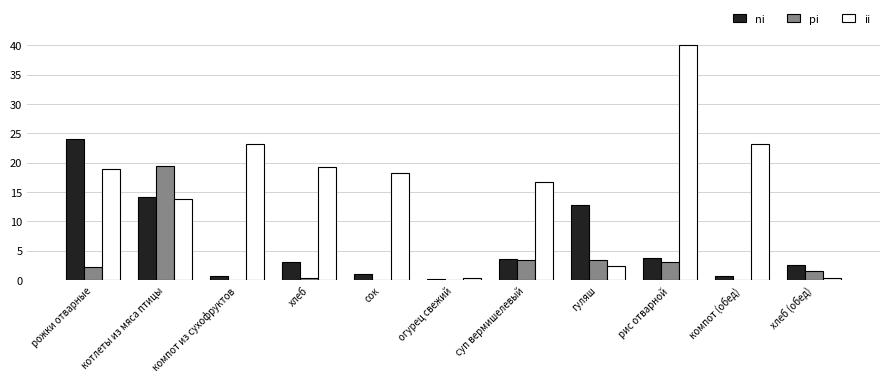

What is the total value across all series at гуляш?

18.6